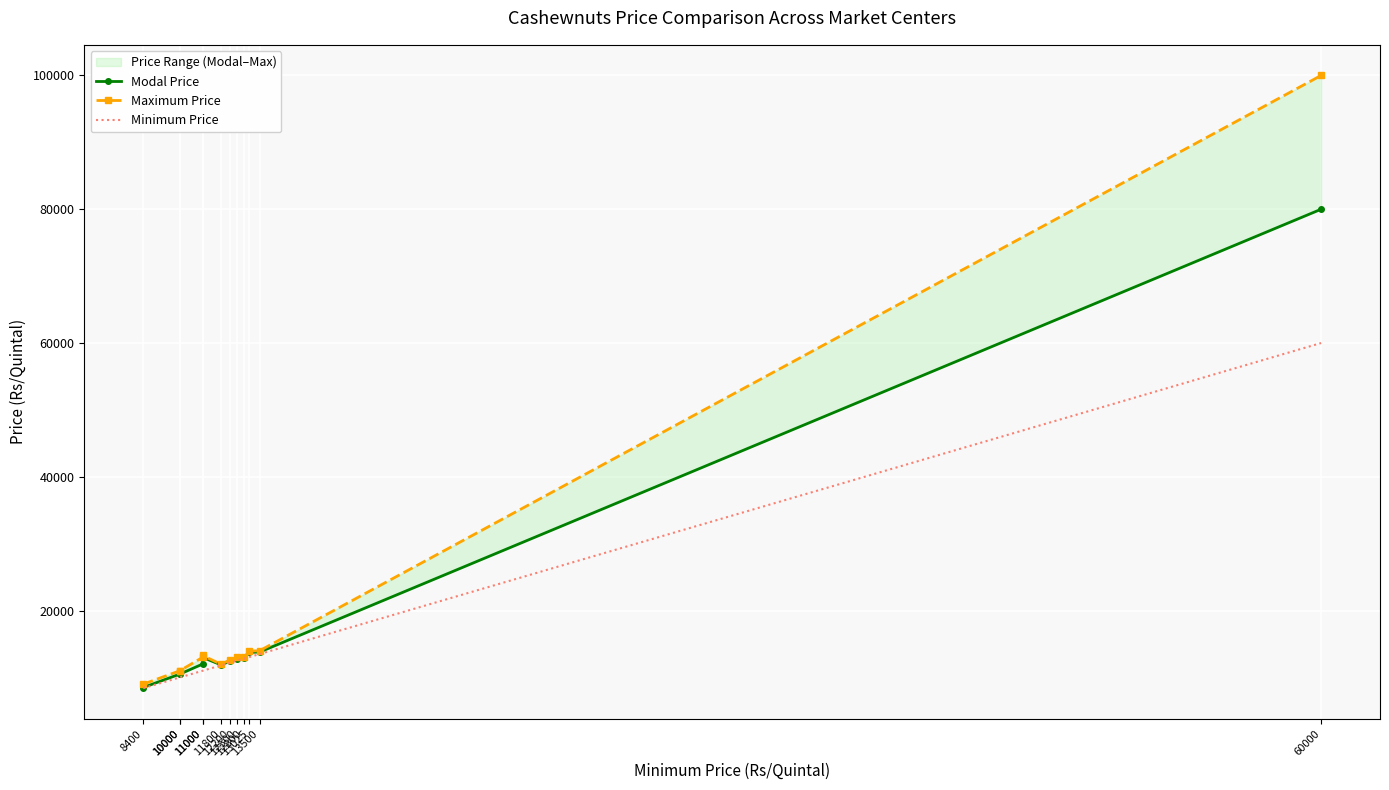

What is the spread (max minus min) of values at 8400?

600